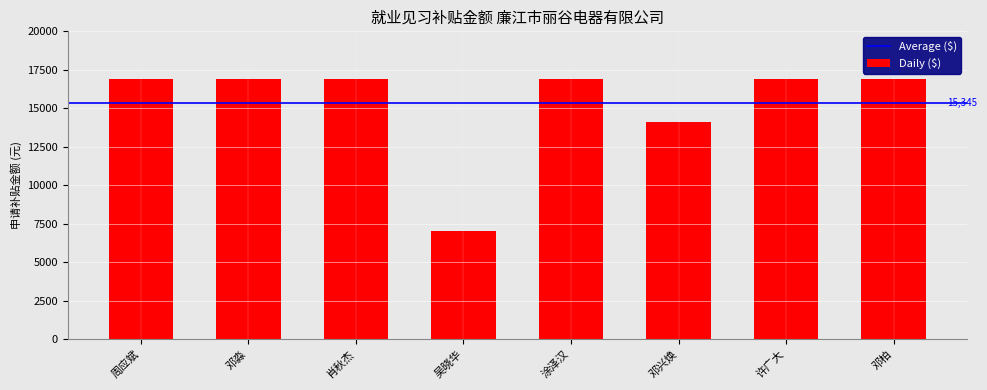

How many data points does each series have?

8